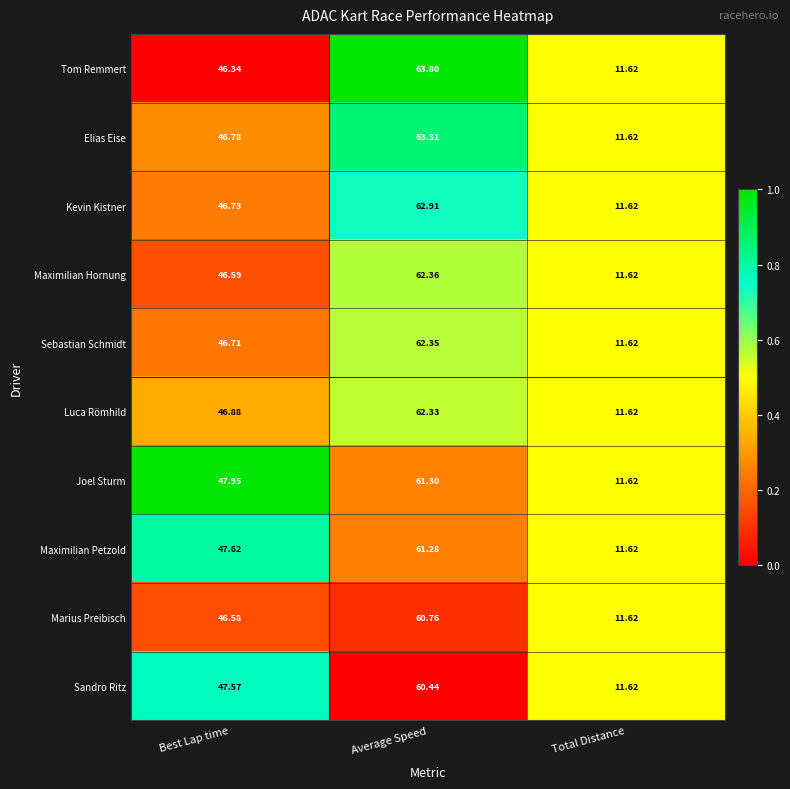

What is the spread (max minus min) of values at Average Speed?

3.4